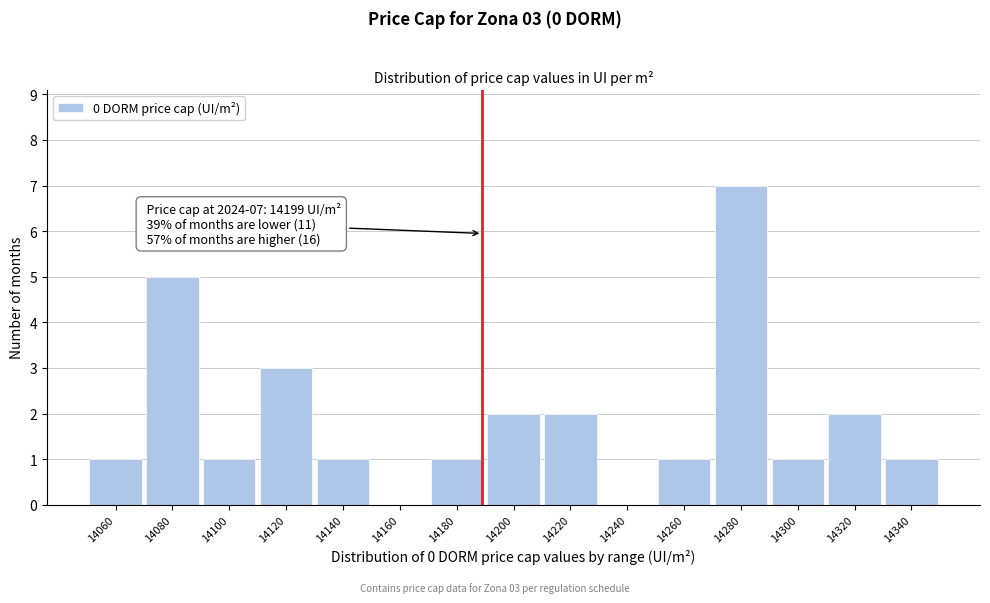

Reading right to left, transcribe all the data shown in this chart.

14340=1	14320=2	14300=1	14280=7	14260=1	14240=0	14220=2	14200=2	14180=1	14160=0	14140=1	14120=3	14100=1	14080=5	14060=1